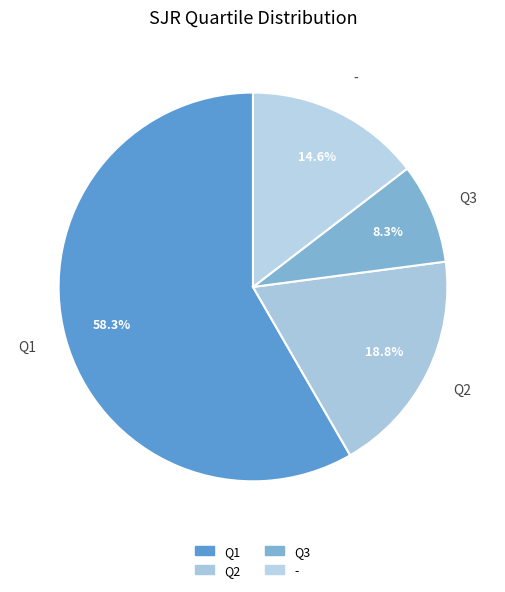

To the nearest percent, what percentage of the pie is Q2?

19%